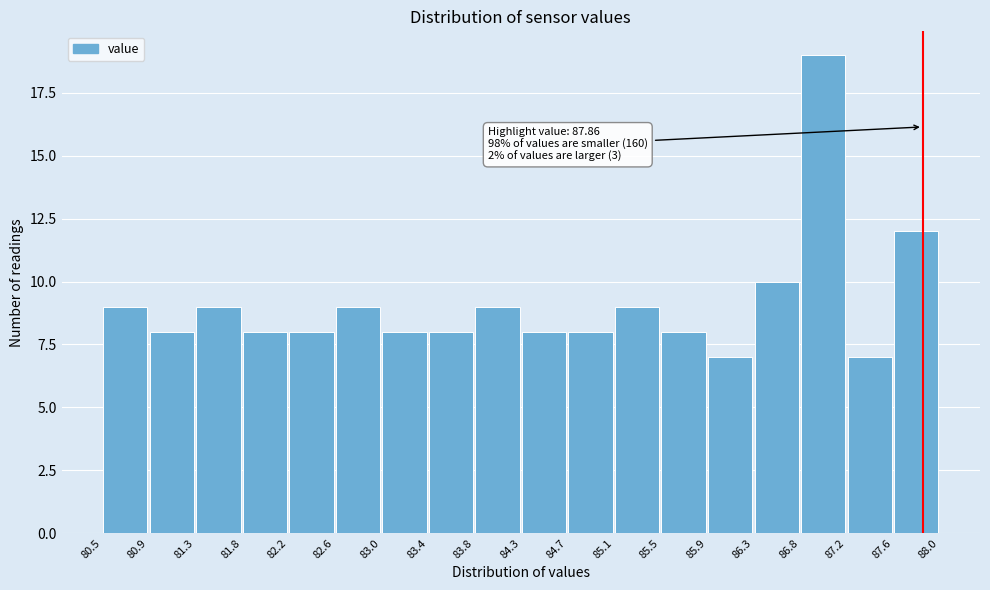

Over which range of the x-axis is the bar tallest?

86.8 to 87.2